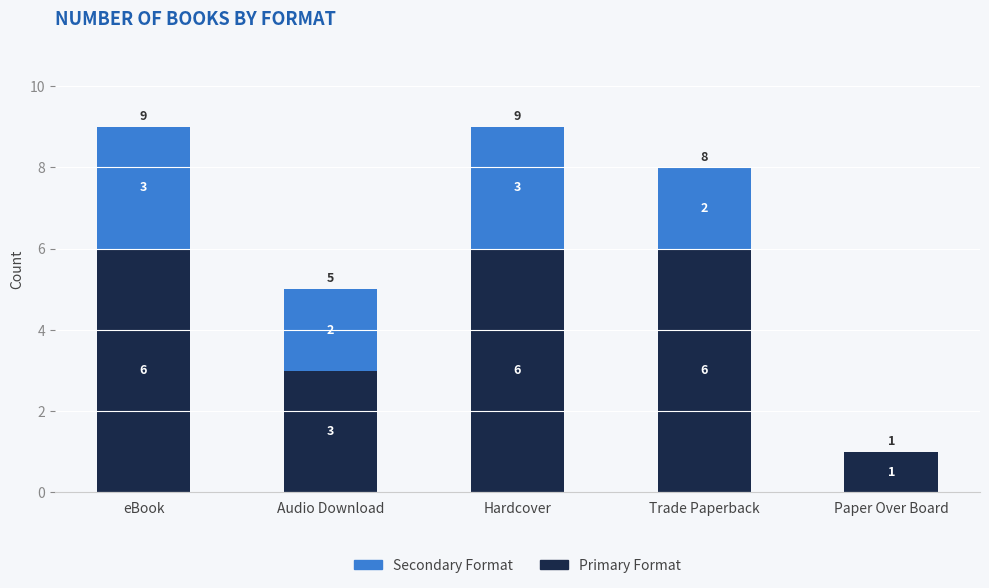

Does the chart contain stacked bars?

Yes